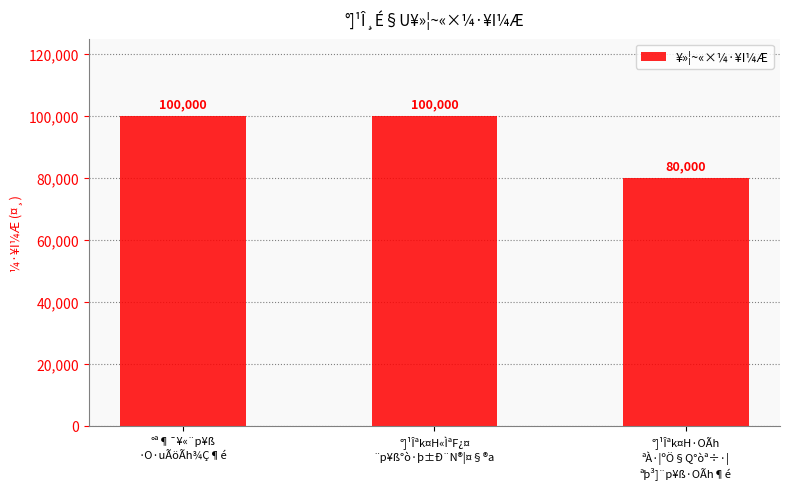

What is the value of the 2nd bar from the left?

100000